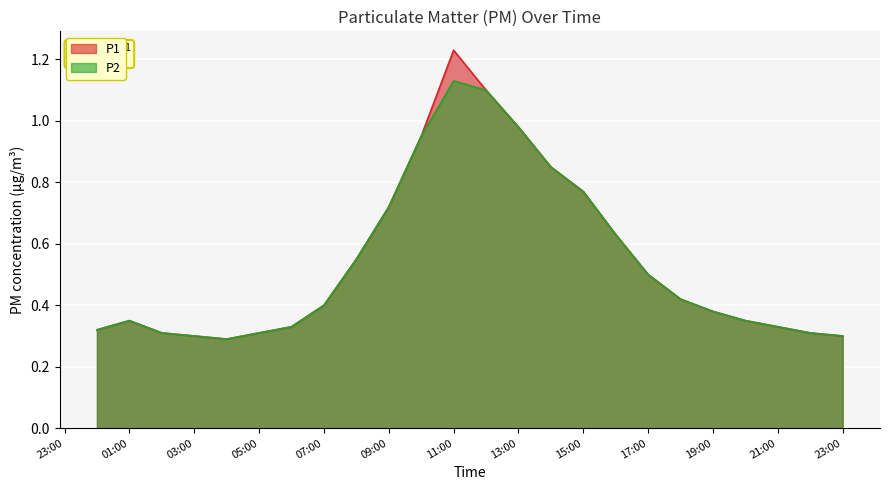

Reading right to left, extract all data points from this chart.

P1: 23:00=0.3	22:00=0.3	21:00=0.3	20:00=0.3	19:00=0.4	18:00=0.4	17:00=0.5	16:00=0.6	15:00=0.8	14:00=0.8	13:00=1.0	12:00=1.1	11:00=1.2	10:00=0.9	09:00=0.7	08:00=0.6	07:00=0.4	06:00=0.3	05:00=0.3	04:00=0.3	03:00=0.3	02:00=0.3	01:00=0.3	00:00=0.3
P2: 23:00=0.3	22:00=0.3	21:00=0.3	20:00=0.3	19:00=0.4	18:00=0.4	17:00=0.5	16:00=0.6	15:00=0.8	14:00=0.8	13:00=1.0	12:00=1.1	11:00=1.1	10:00=0.9	09:00=0.7	08:00=0.6	07:00=0.4	06:00=0.3	05:00=0.3	04:00=0.3	03:00=0.3	02:00=0.3	01:00=0.3	00:00=0.3